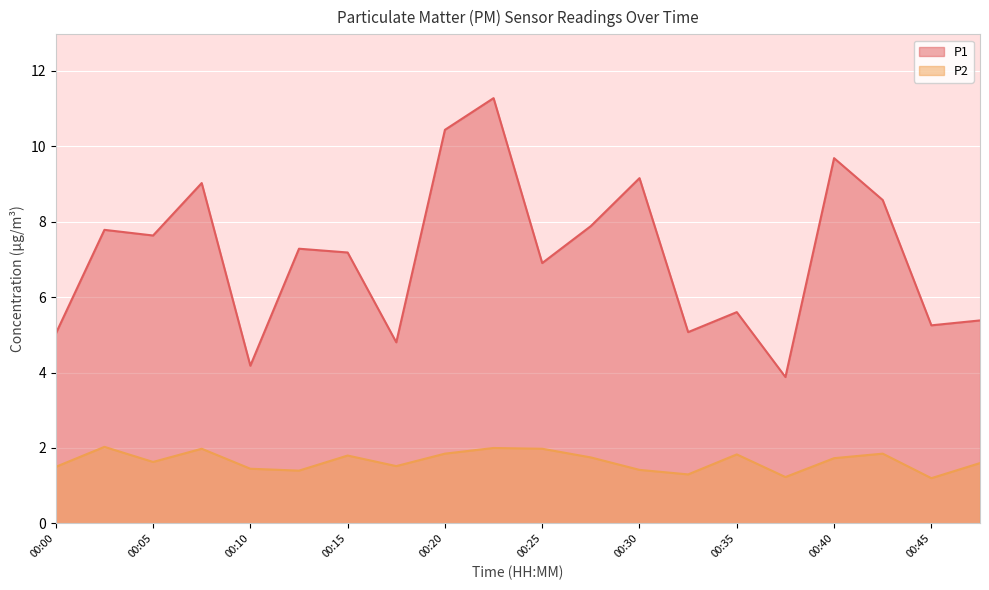

What is the difference between the P1 values at 00:45 and 00:23?

6.0